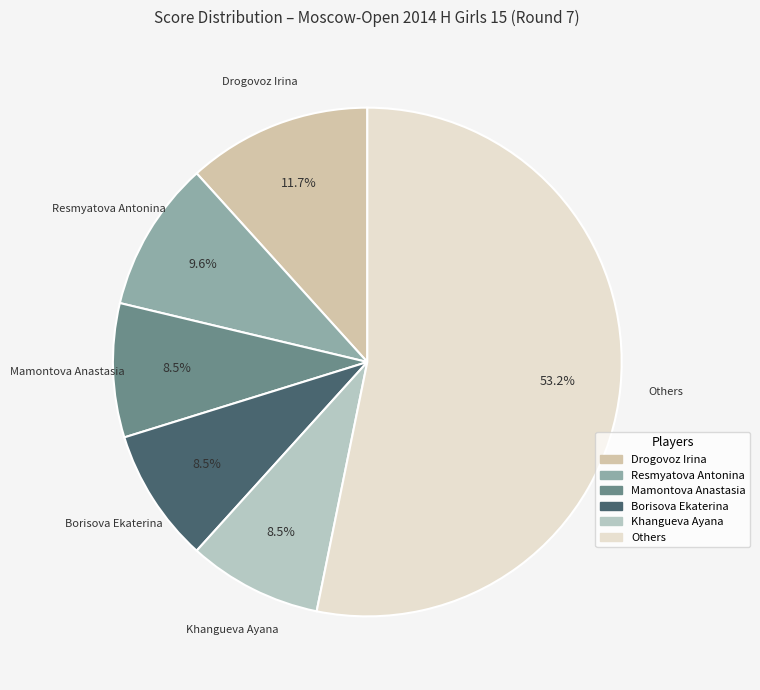

Is there a majority slice in this chart?

Yes